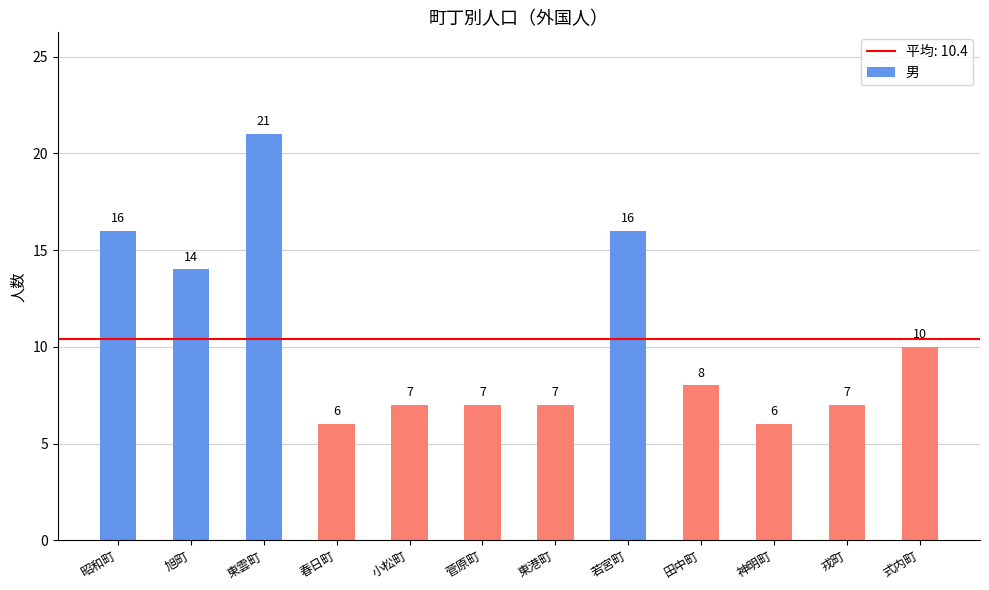

At which label is the value closest to 13?

旭町